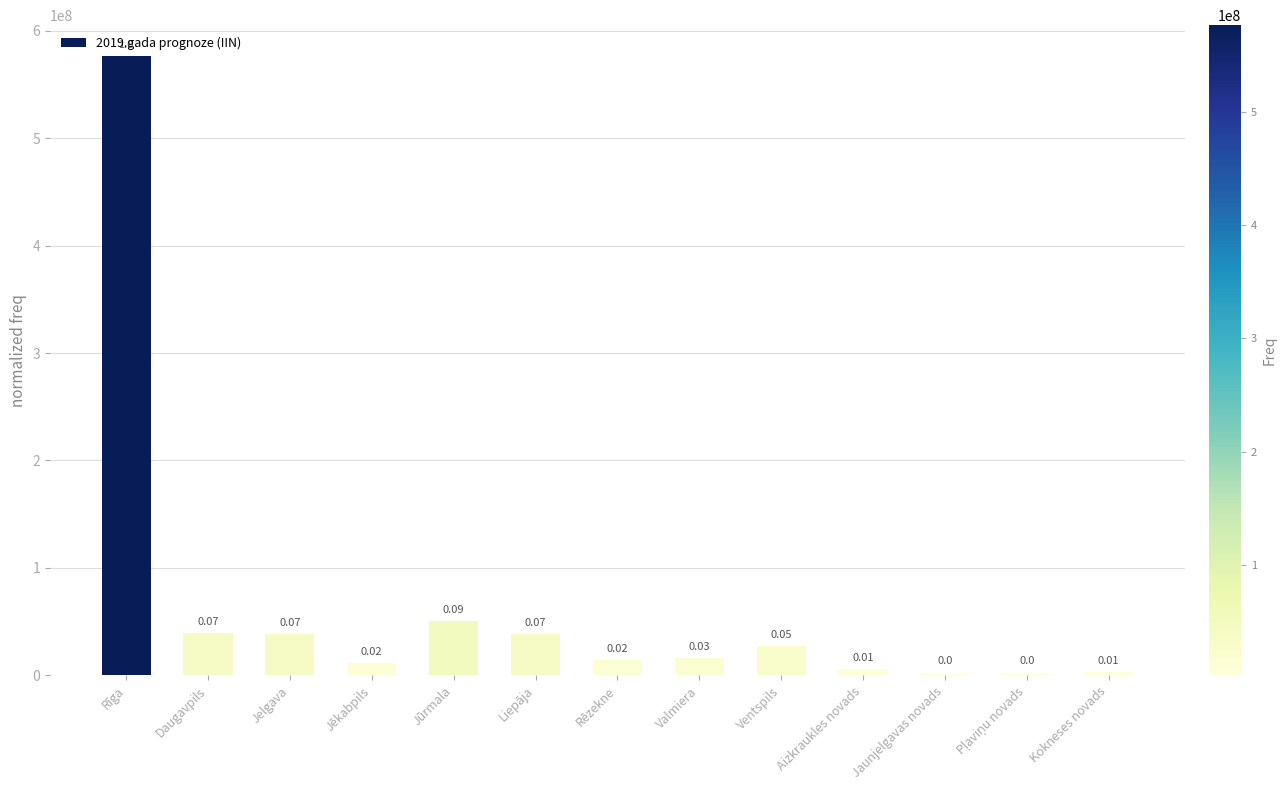

Where is the data nearest to the value 289404587?

Jūrmala